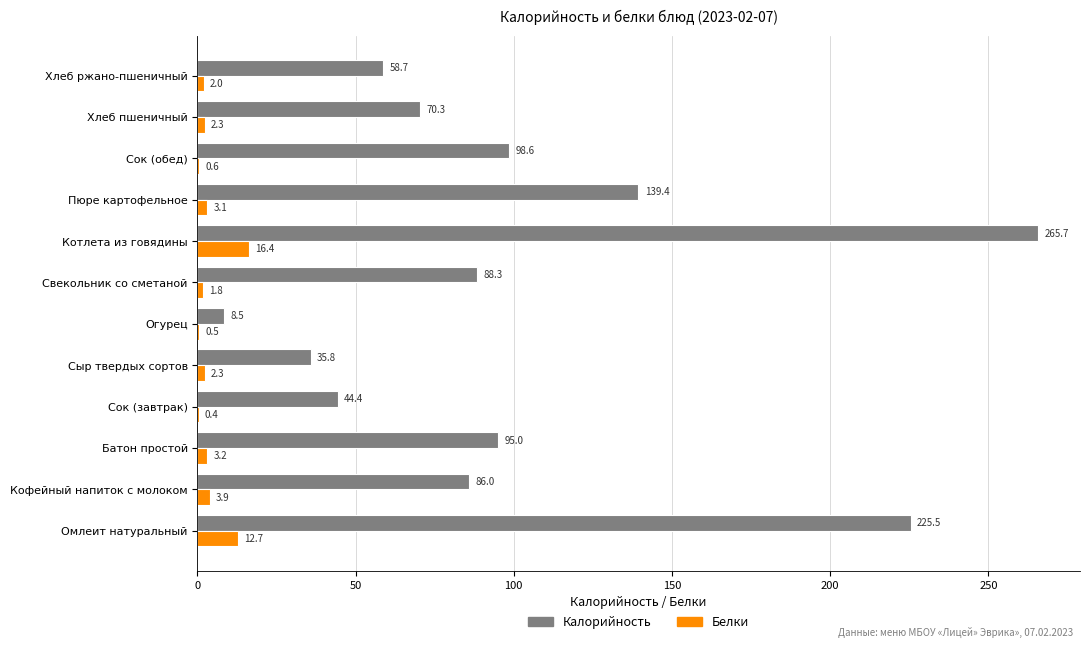

Which series has the largest total across all categories?

Калорийность